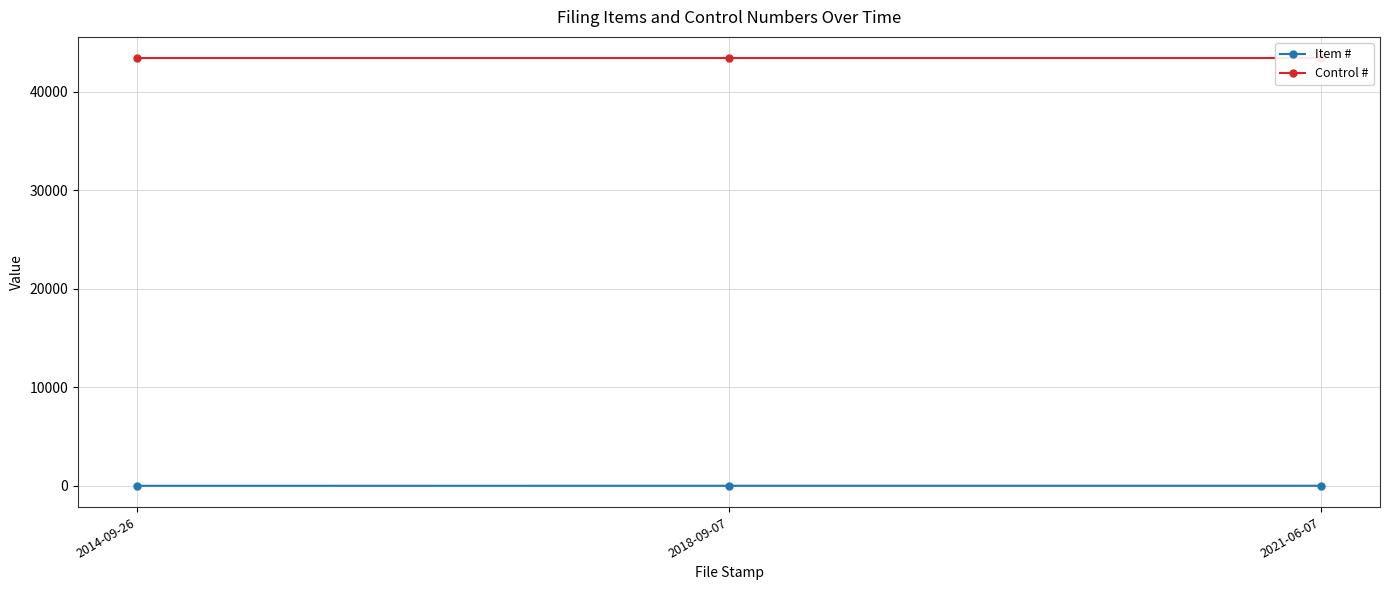

At which label is Control # closest to 43383?

2014-09-26